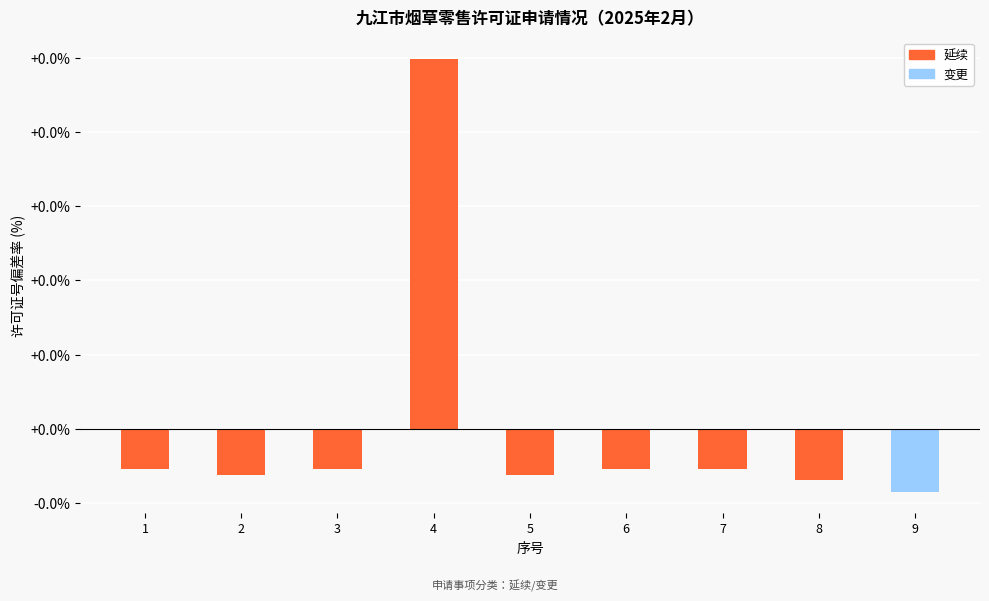

Which category has the highest value across all series?

4